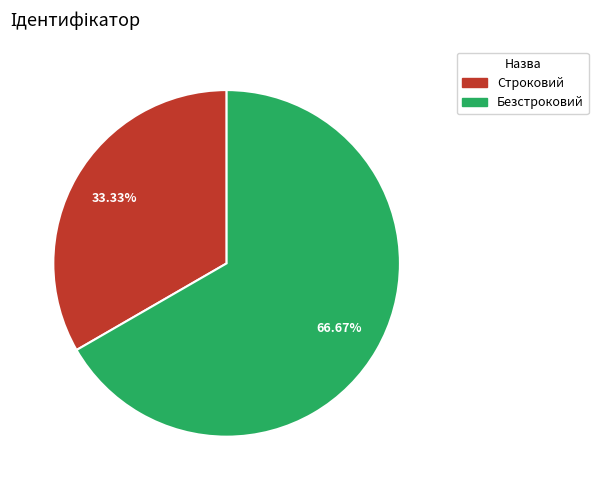

Which category has the biggest portion of the pie?

Безстроковий